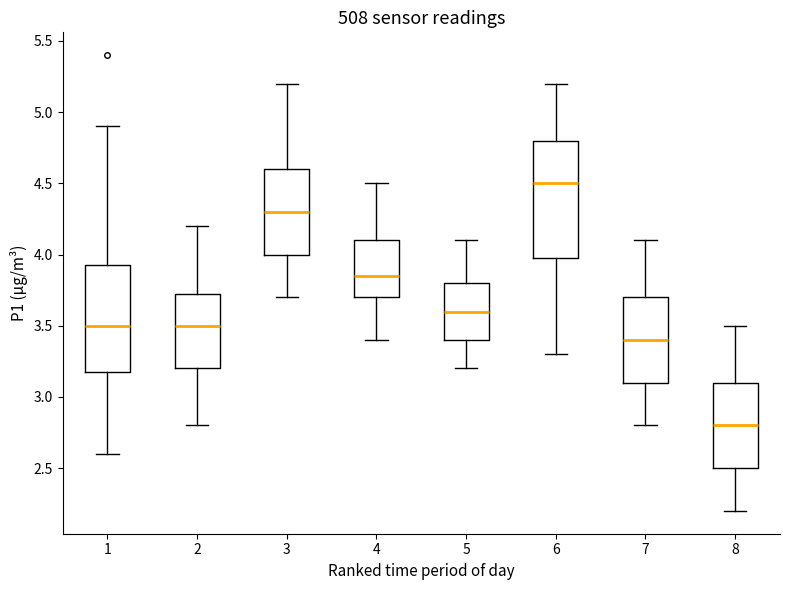

Which box is the tallest, from its lower edge to its upper edge?

6